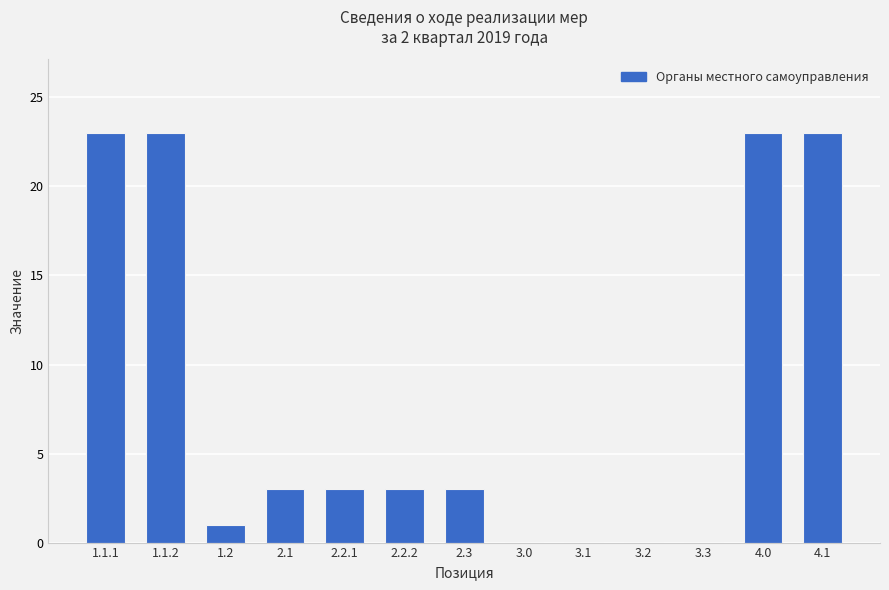

Reading left to right, what are all the values shown in this chart?

23	23	1	3	3	3	3	0	0	0	0	23	23